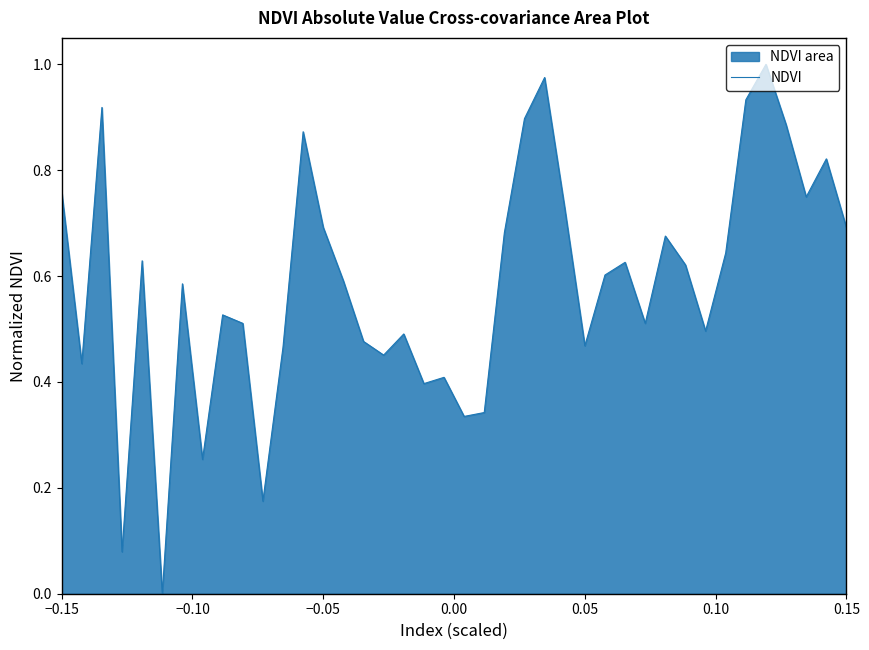

The chart shows a value of 0.3 at 0.05. True or false?

False